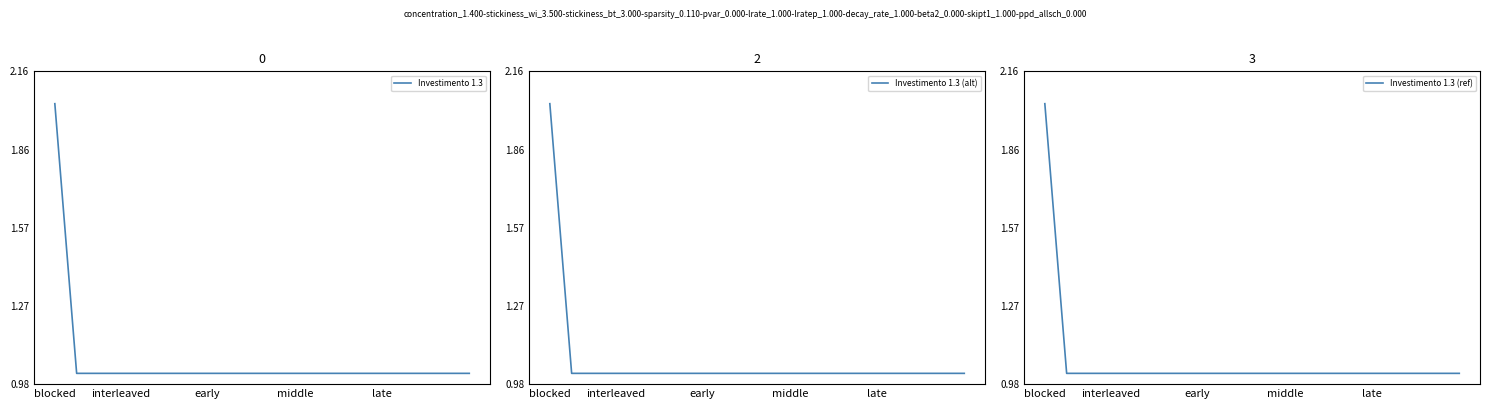

Is this an area chart (filled region under the line)?

No